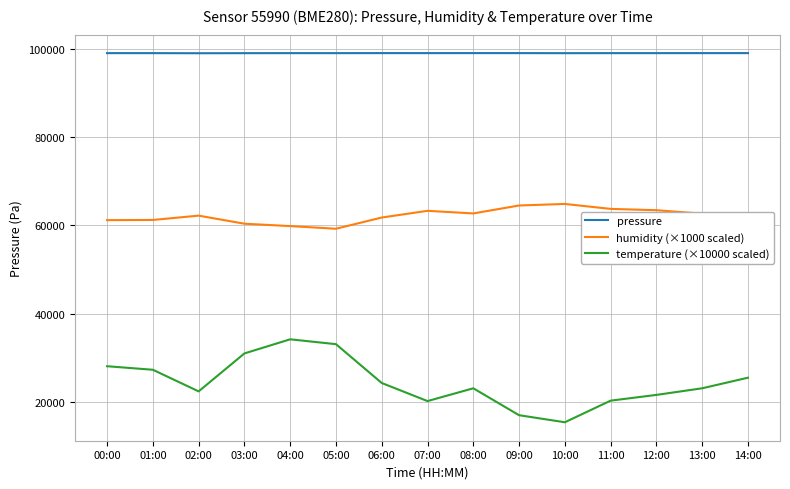

Read the pressure value at 14:00.

99066.3